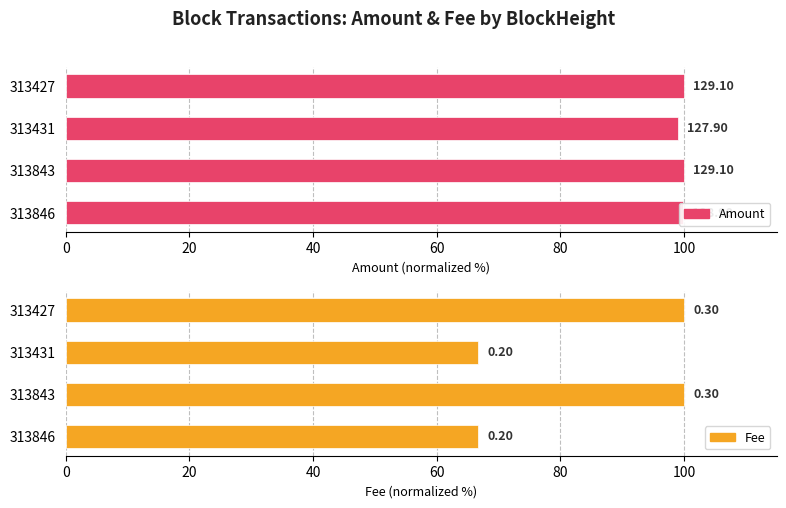

Read the Amount value at 313843.

100.0